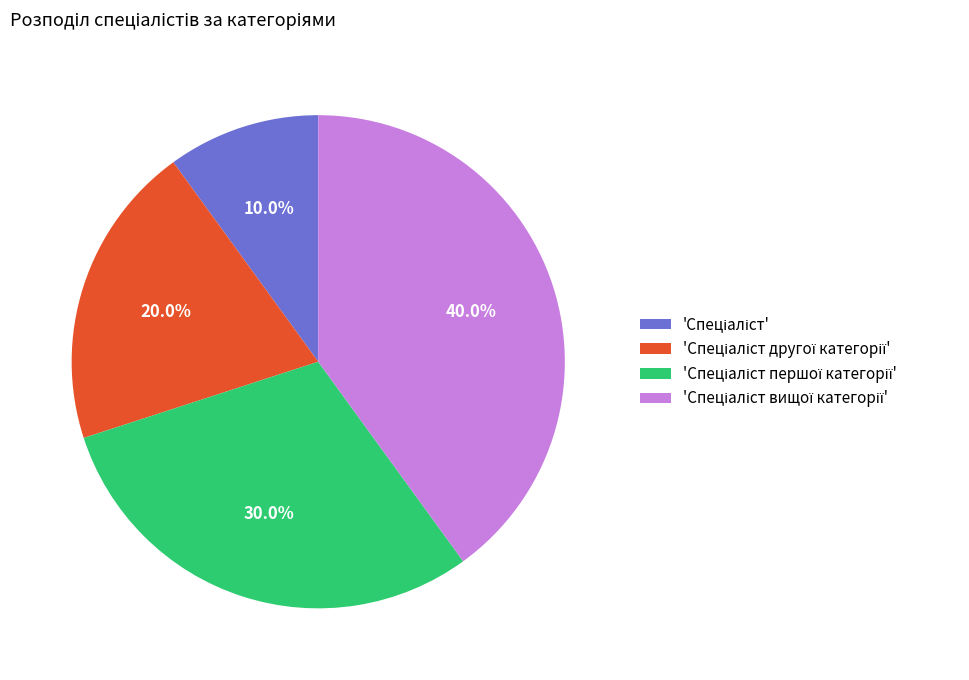

Is there a majority slice in this chart?

No